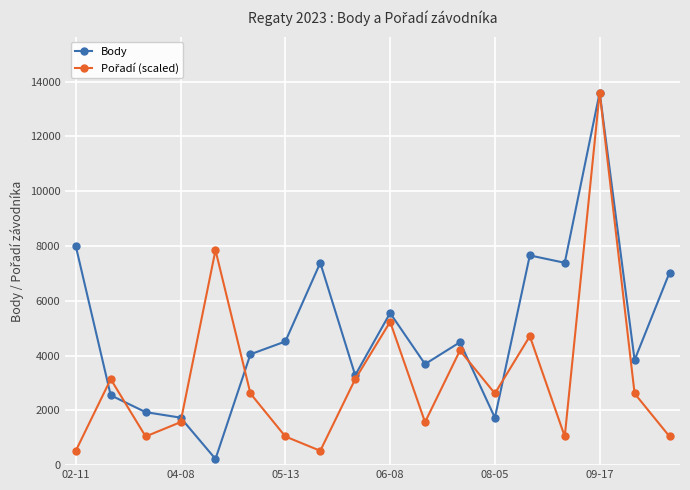

How many interior local valleys does the Body series have?

6